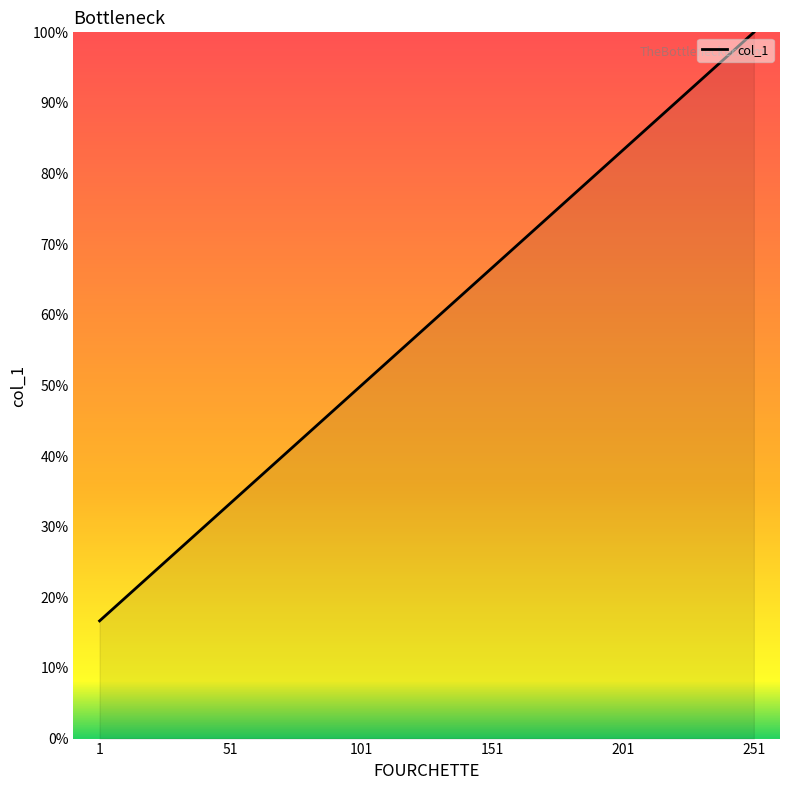

Reading right to left, transcribe all the data shown in this chart.

251=100.0	201=83.3	151=66.7	101=50.0	51=33.3	1=16.7